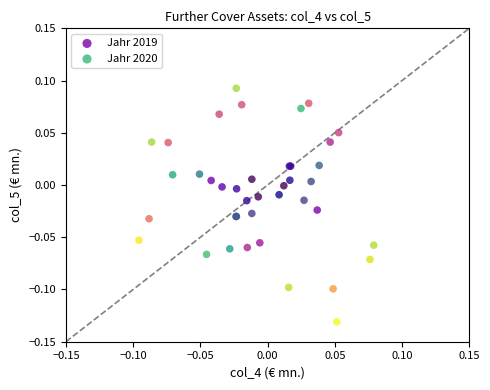

Which series has the largest Y range (max minus min)?

Jahr 2019